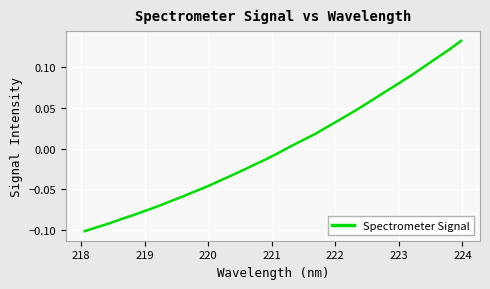

What is the minimum value shown in the chart?

-0.1